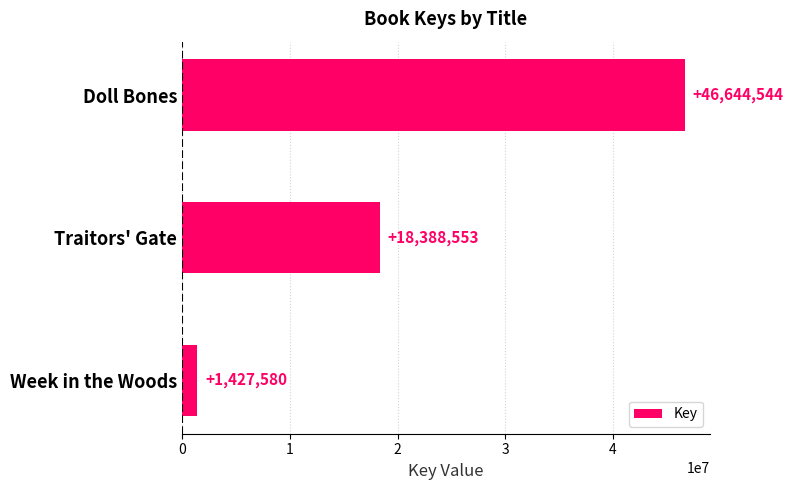

What position from the top is Doll Bones?

1